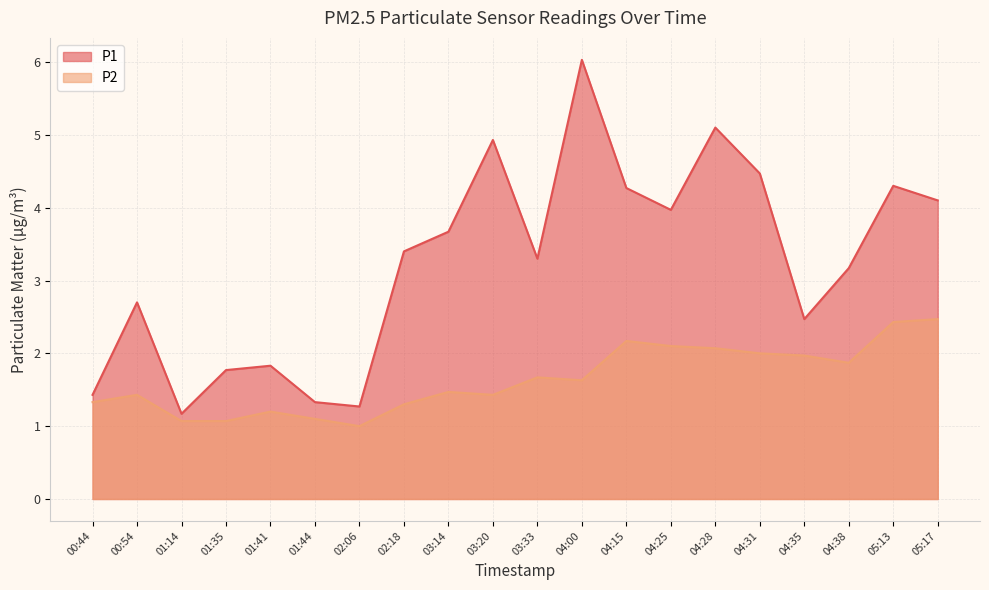

At which label is P2 closest to 1?

02:06